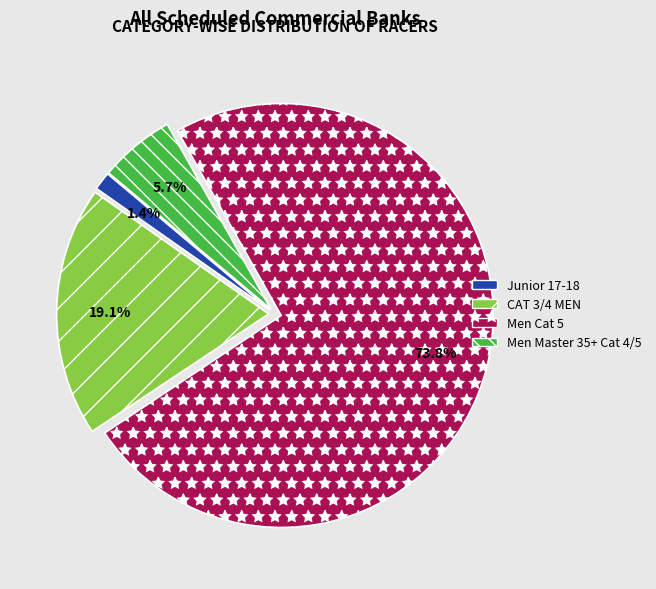

True or false: CAT 3/4 MEN accounts for 9% of the total.

False